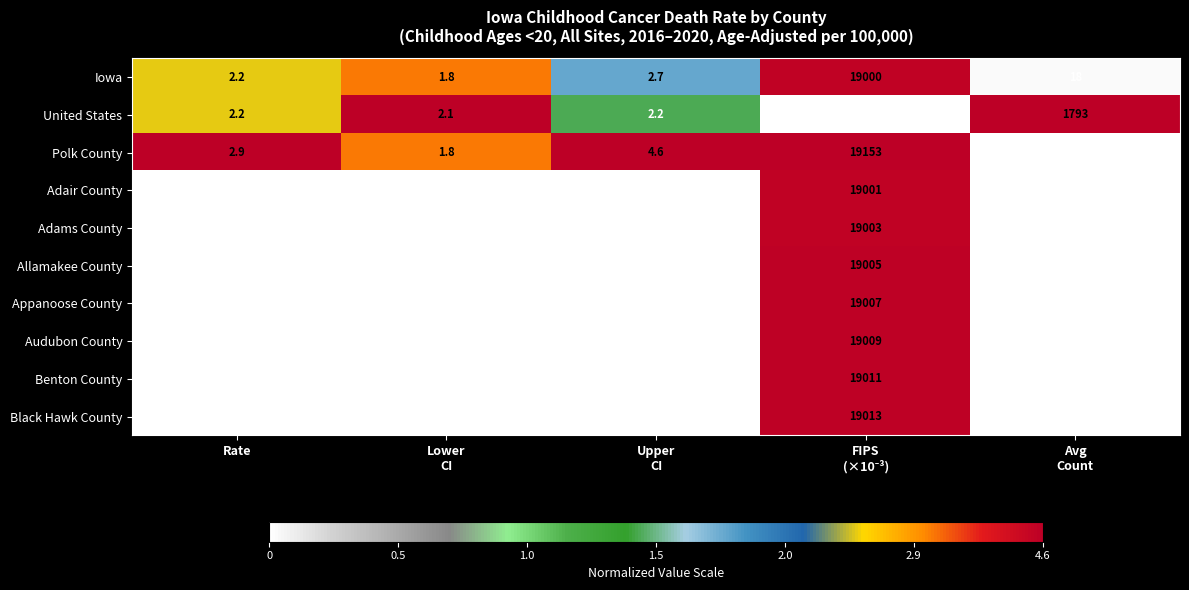

What is the difference between the maximum and minimum values in the Polk County series?

19151.2